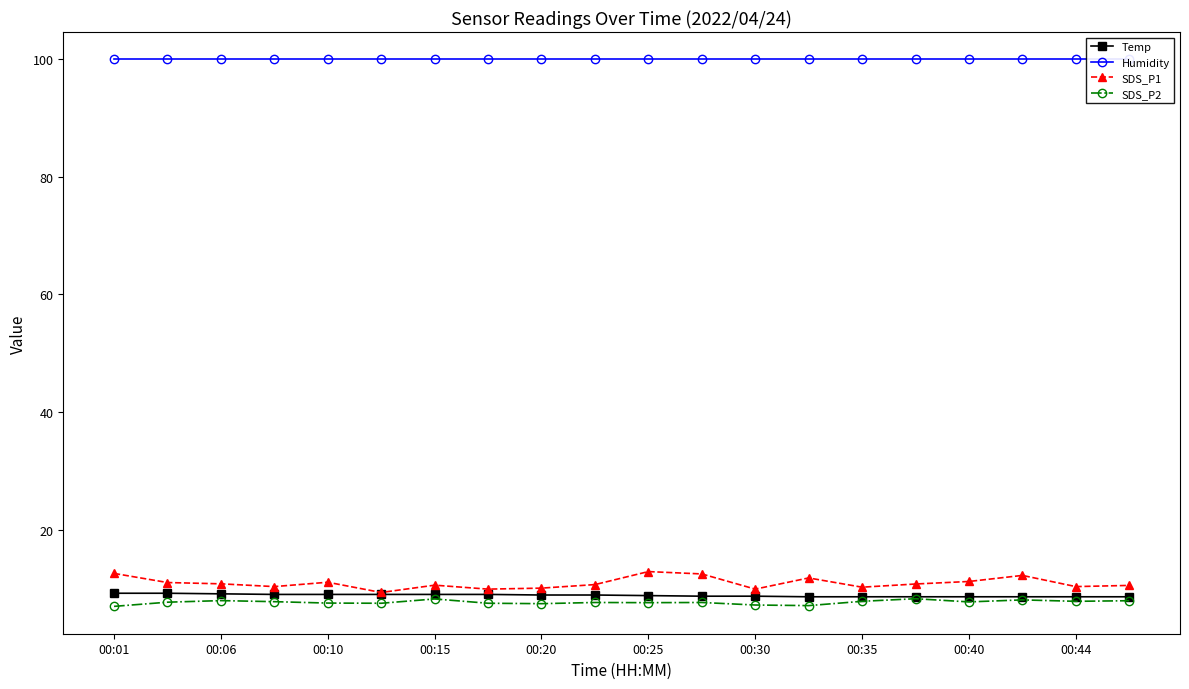

True or false: SDS_P1 has a value of 4.6 at 17.

False